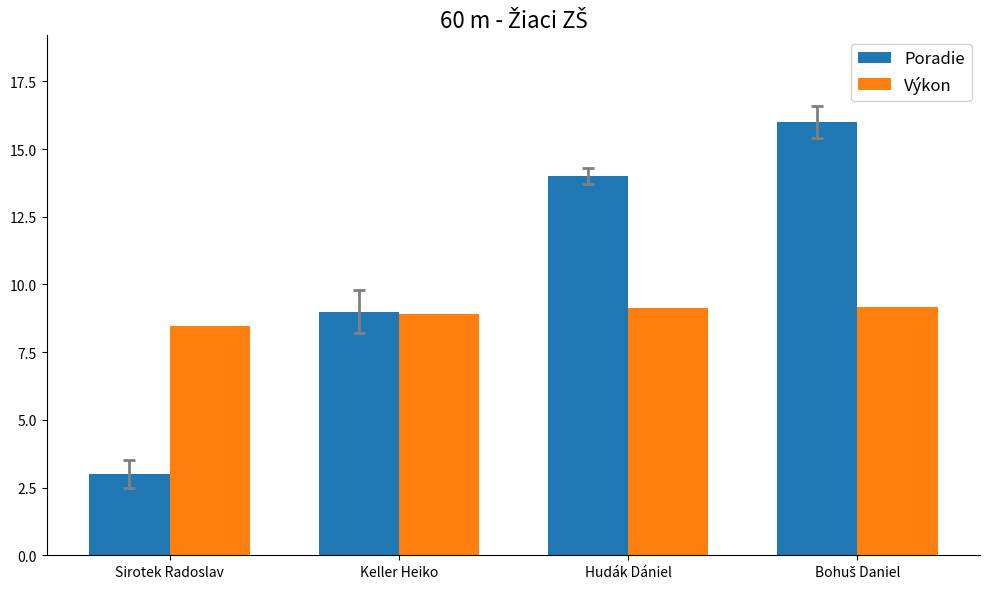

What is the maximum value shown in the chart?

16.0